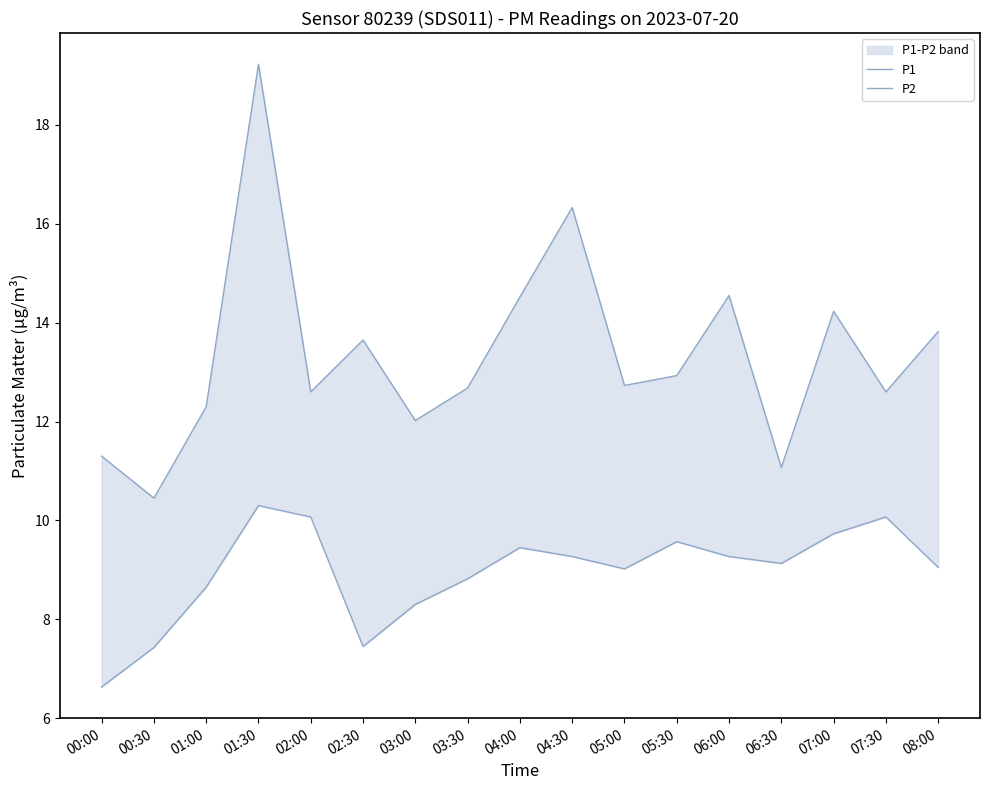

True or false: P1 and P2 intersect in this chart.

False